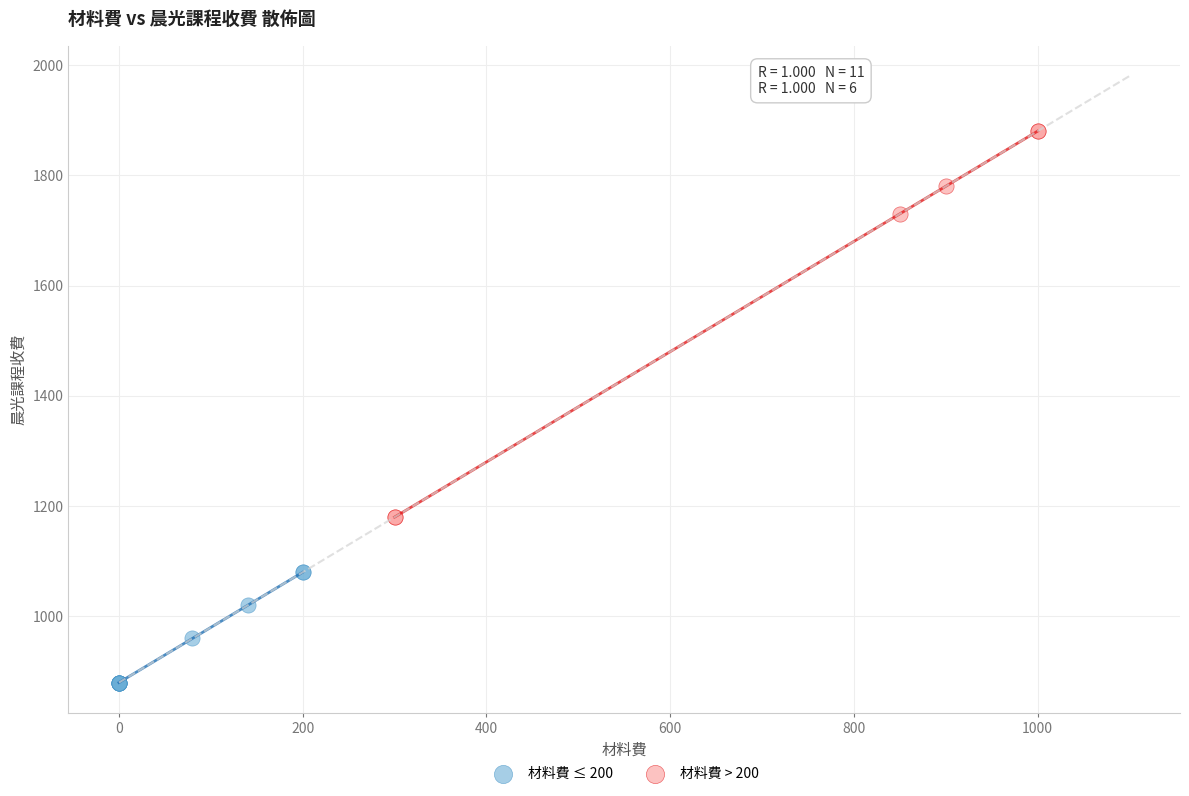

What are all the series names shown in the legend?

材料費 ≤ 200, 材料費 > 200